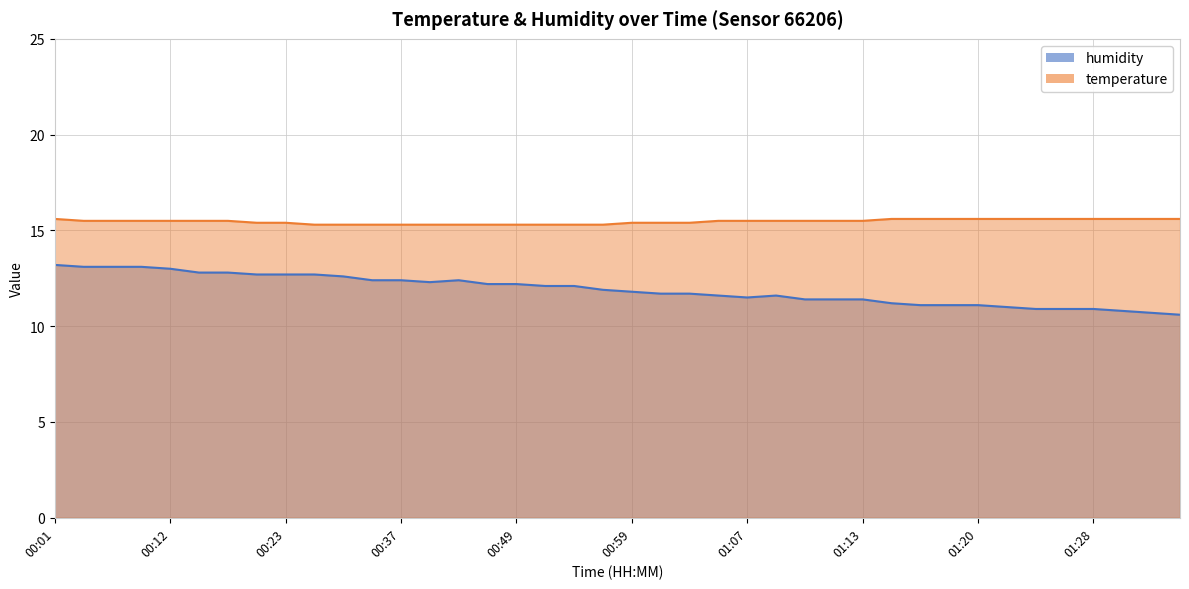

How many data points in humidity are less than 11?

6